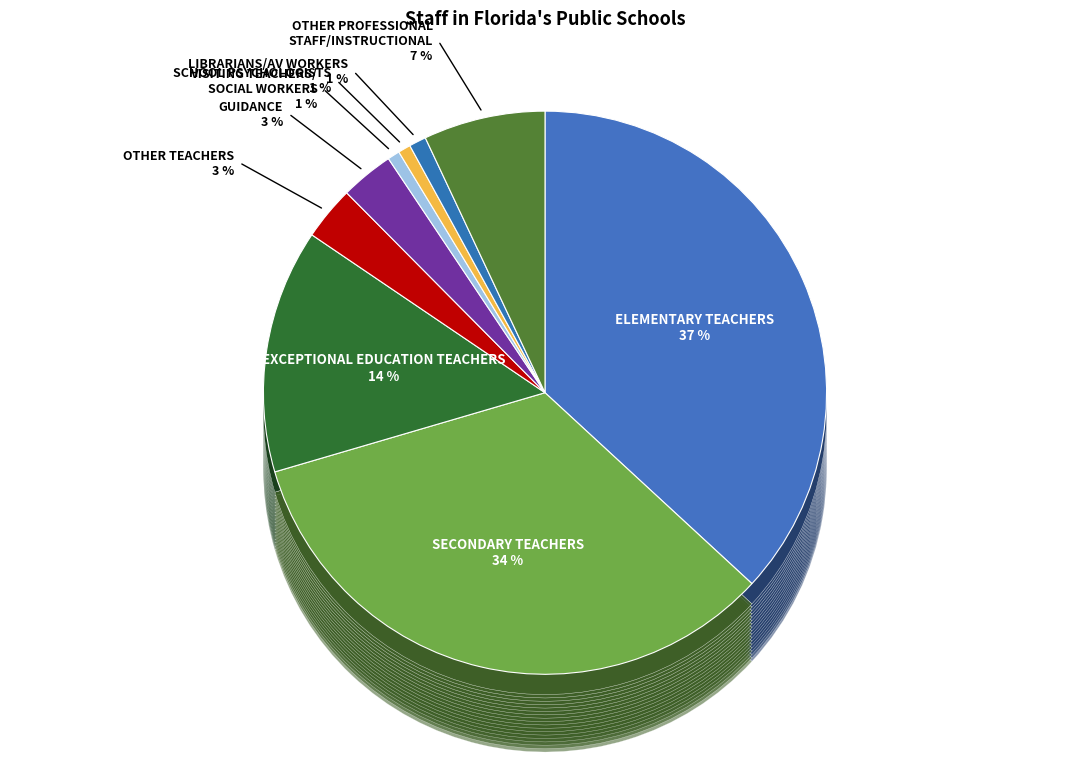

The SCHOOL PSYCHOLOGISTS slice represents 1% of the pie. True or false?

True